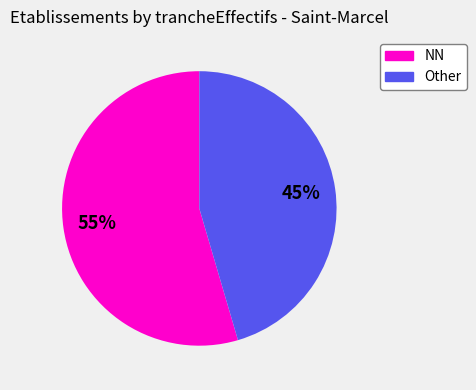

Rank the categories by value from highest to lowest.

NN, Other